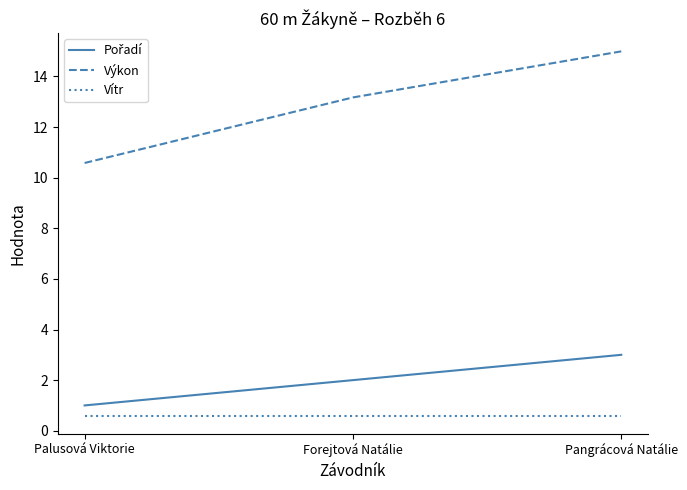

Which series has the largest range (max minus min)?

Výkon